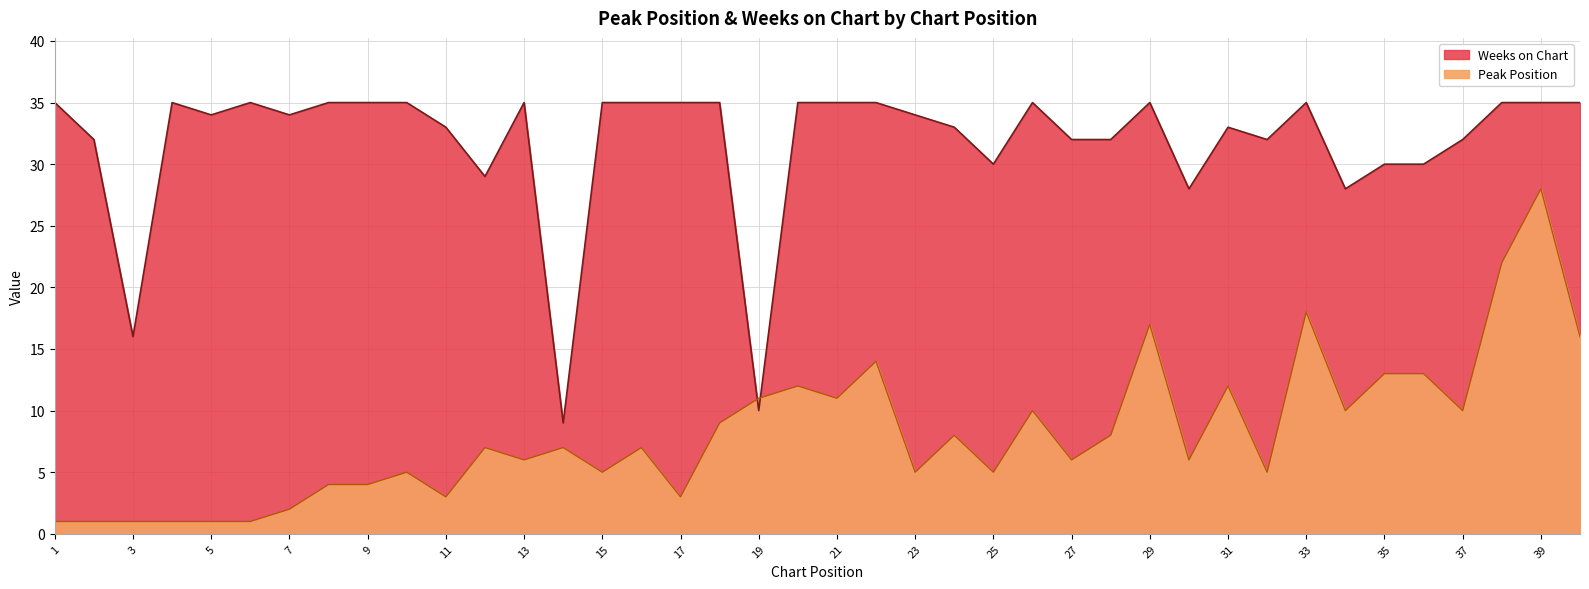

Count the number of categories in the chart.

40